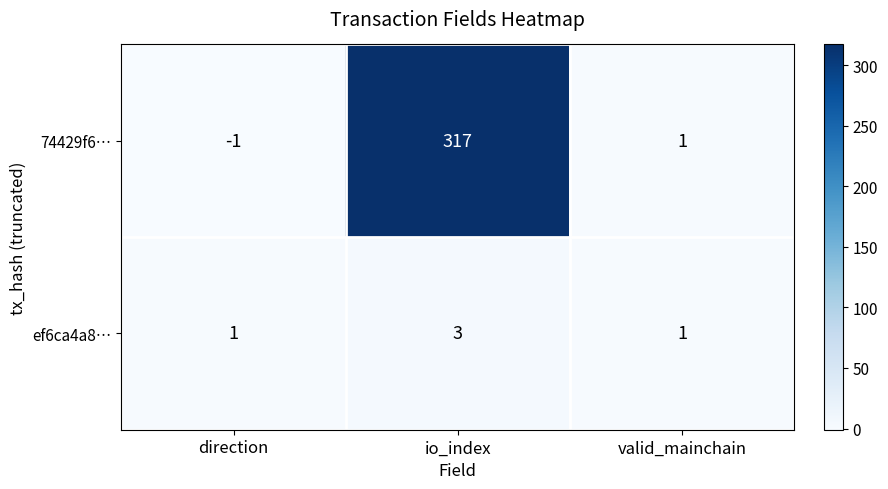

List the series in order of their peak value, lowest first.

ef6ca4a8…, 74429f6…